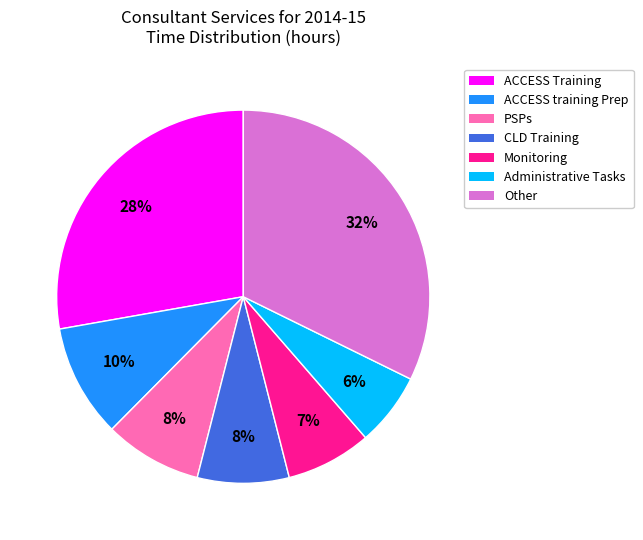

How many slices are in this pie chart?

7